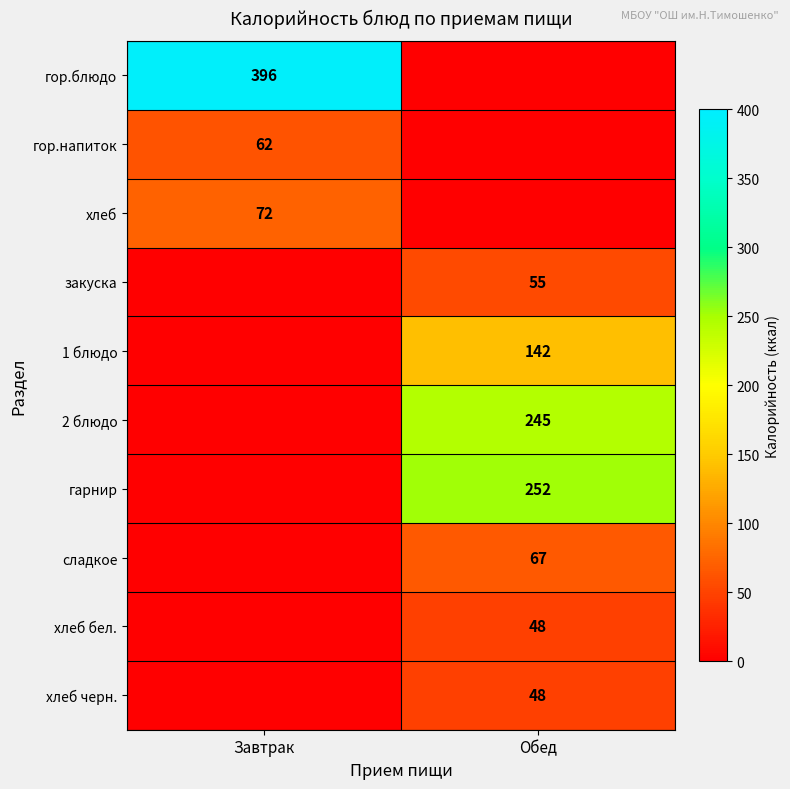

The хлеб черн. series shows 48 at Обед. True or false?

True